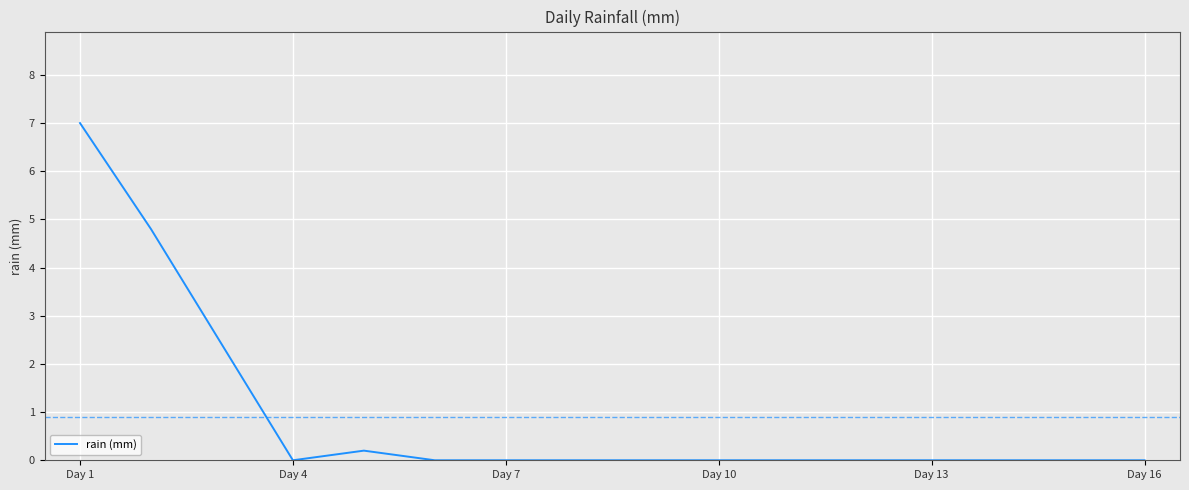

What is the greatest value displayed?

7.0